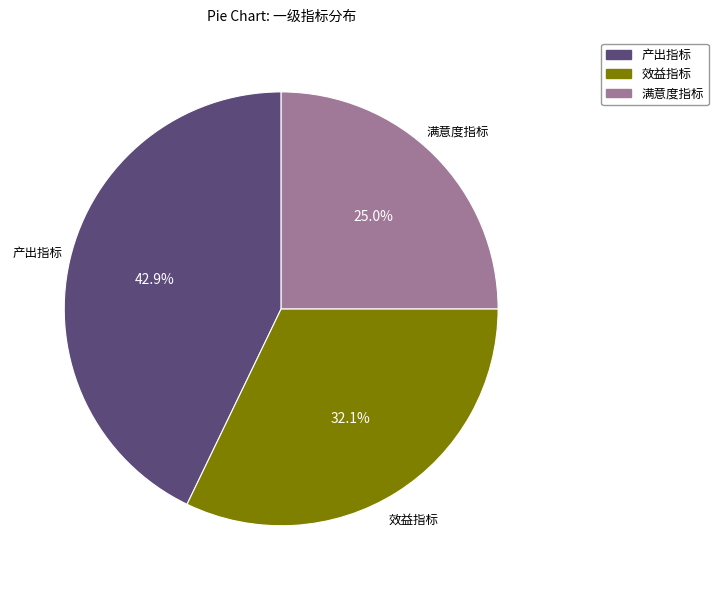

How many slices are in this pie chart?

3